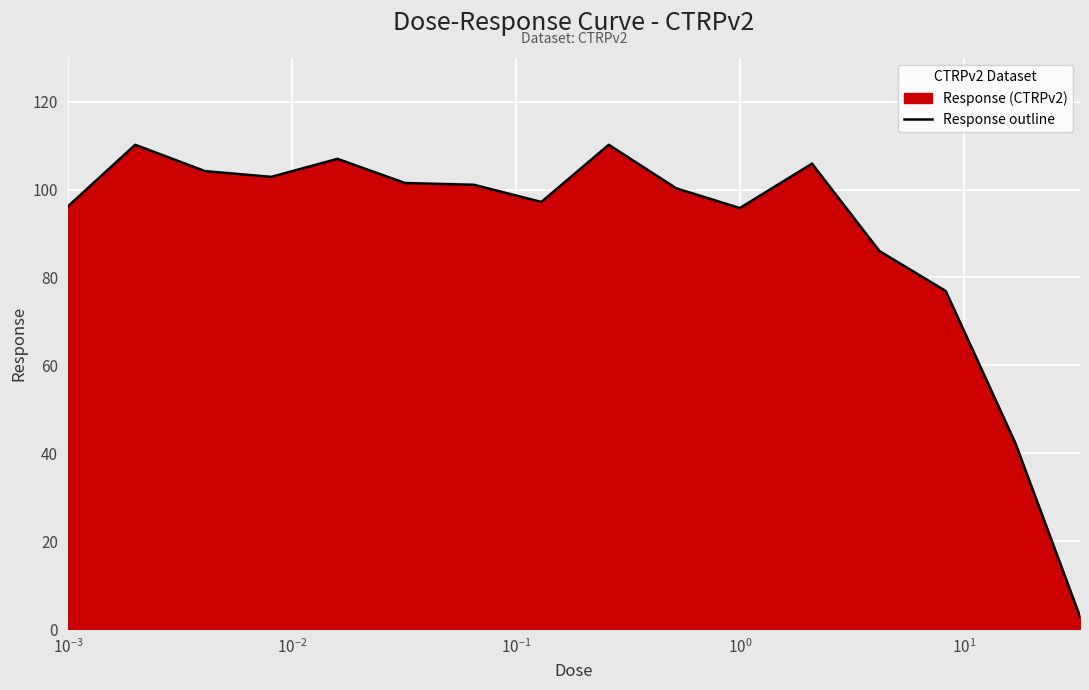

What is the average value?

90.0